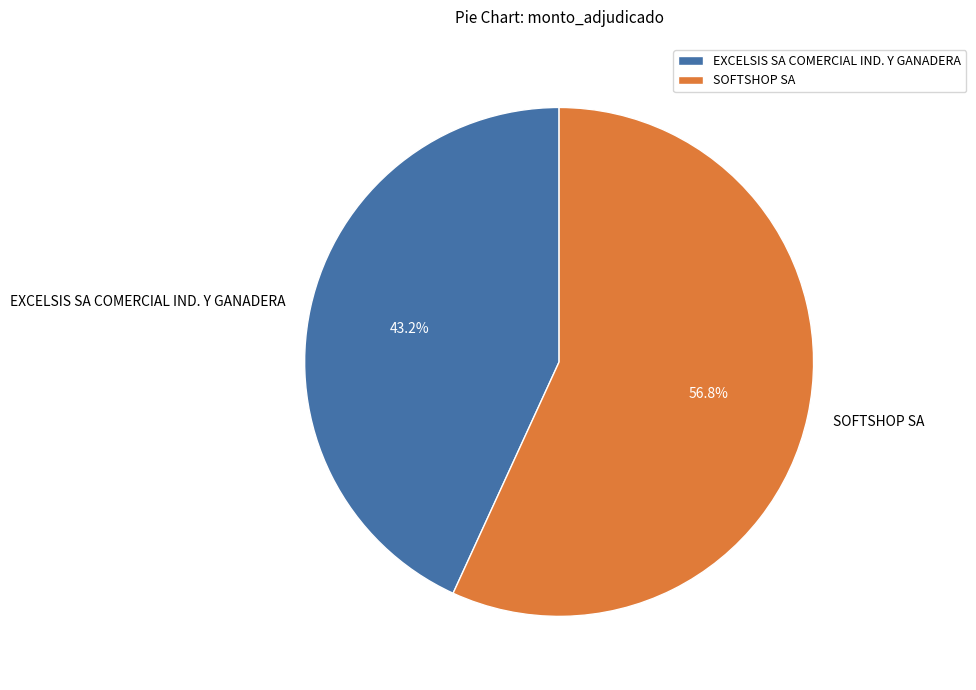

How many slices are in this pie chart?

2